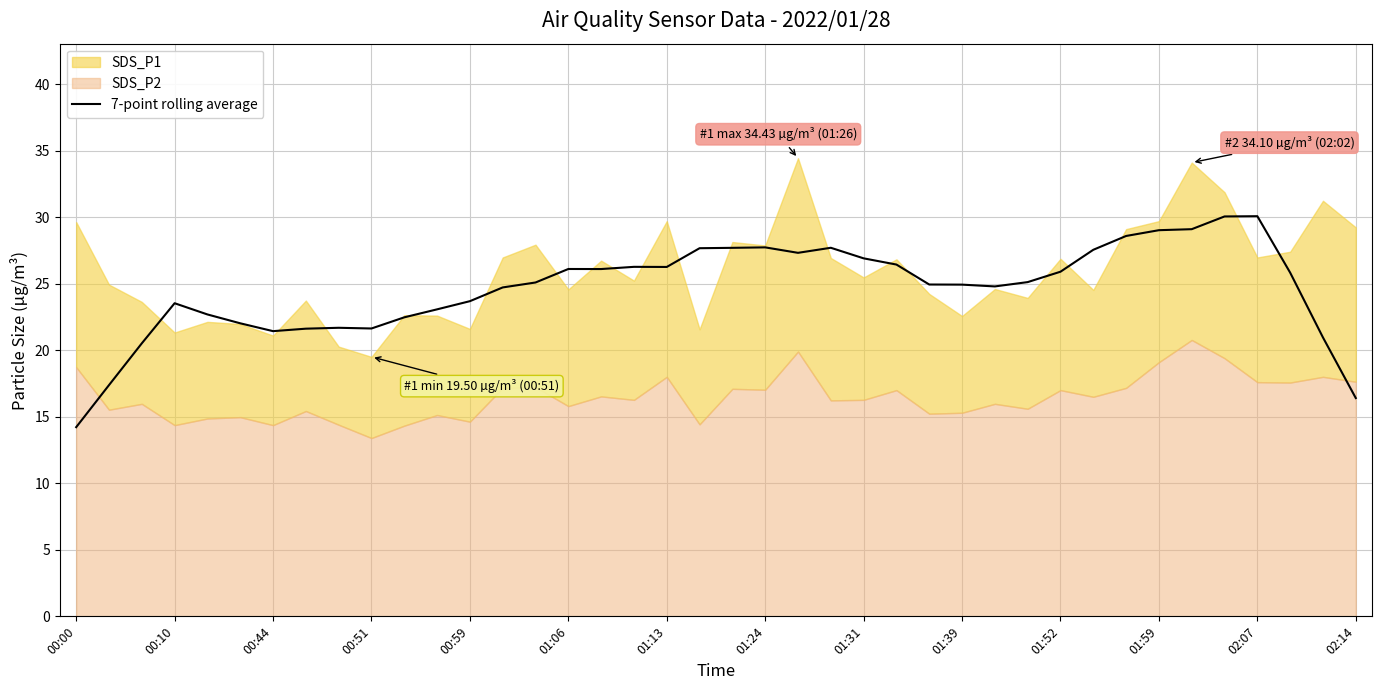

Which has a higher value, 31 or 28?

31